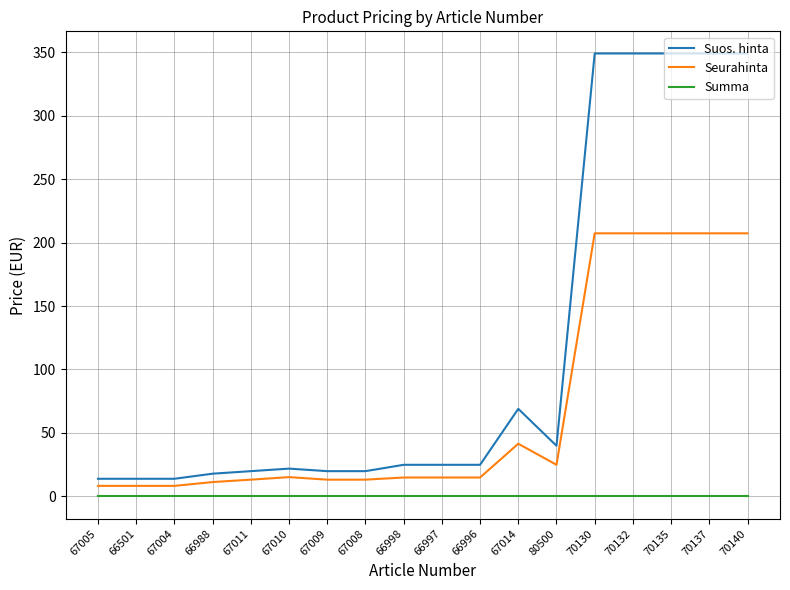

What position from the left is 66996?

11